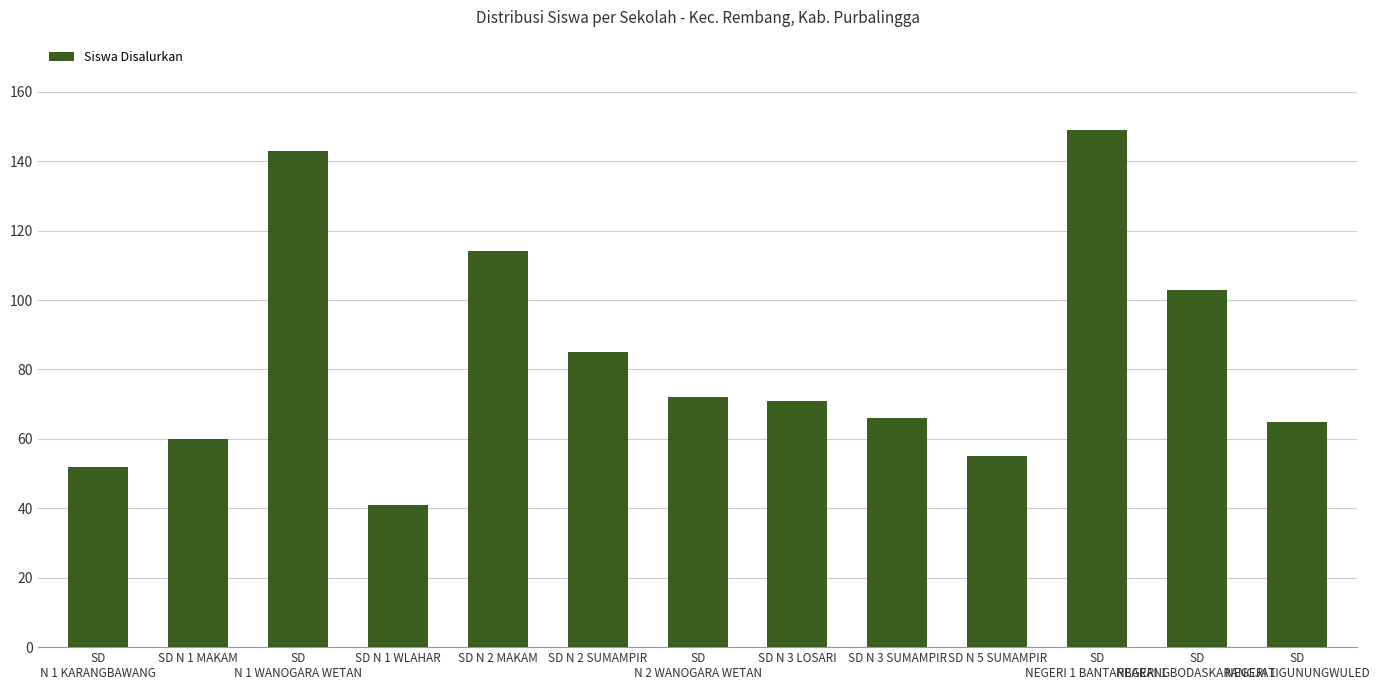

What is the smallest value displayed?

41